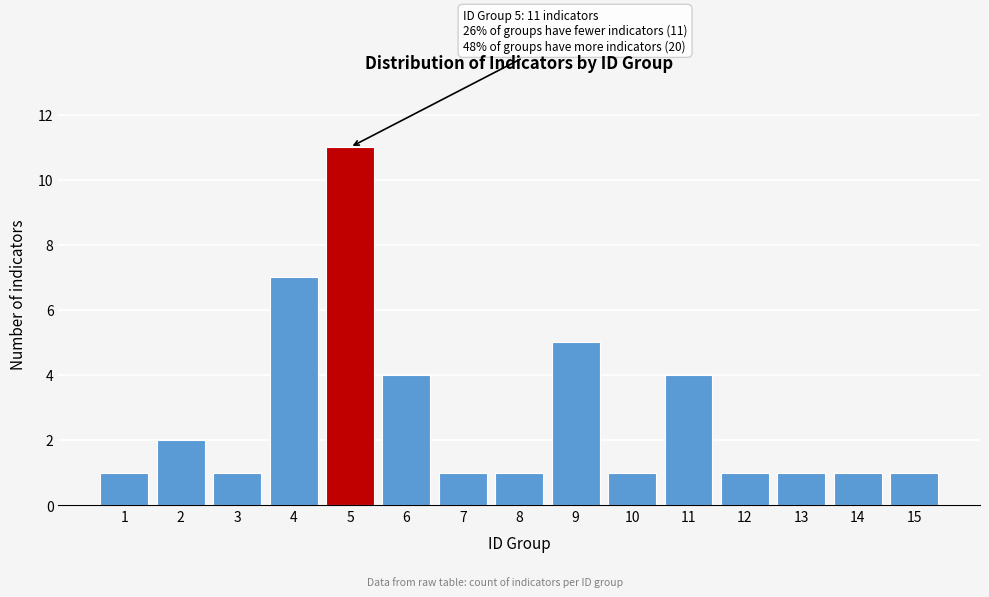

Reading left to right, extract all data points from this chart.

1	2	1	7	11	4	1	1	5	1	4	1	1	1	1